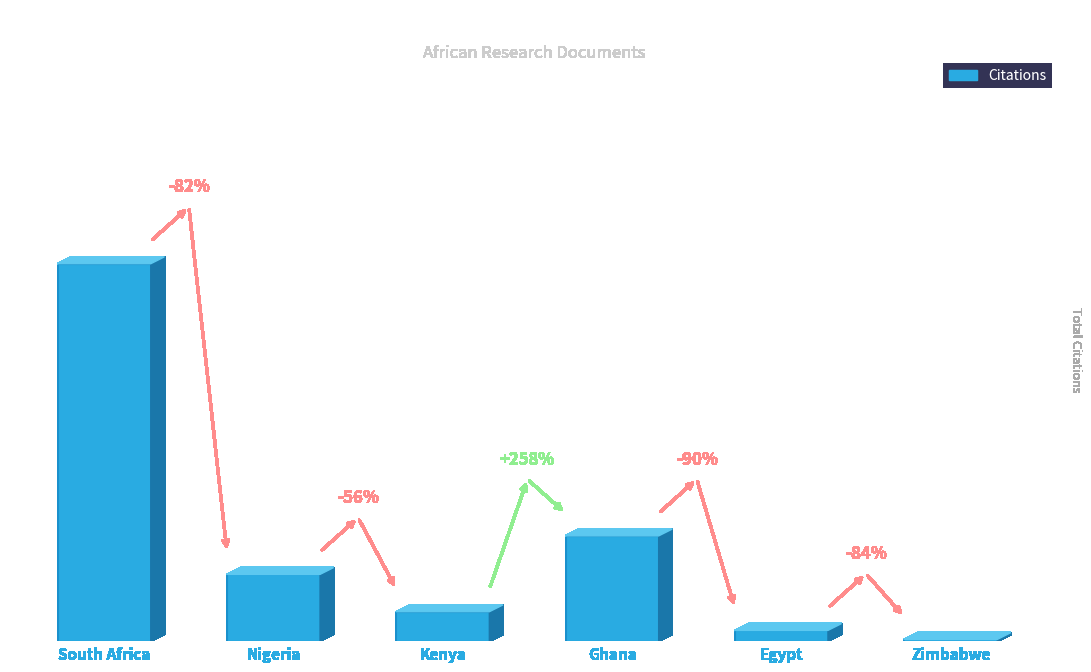

Reading right to left, extract all data points from this chart.

Zimbabwe=3	Egypt=19	Ghana=186	Kenya=52	Nigeria=118	South Africa=667